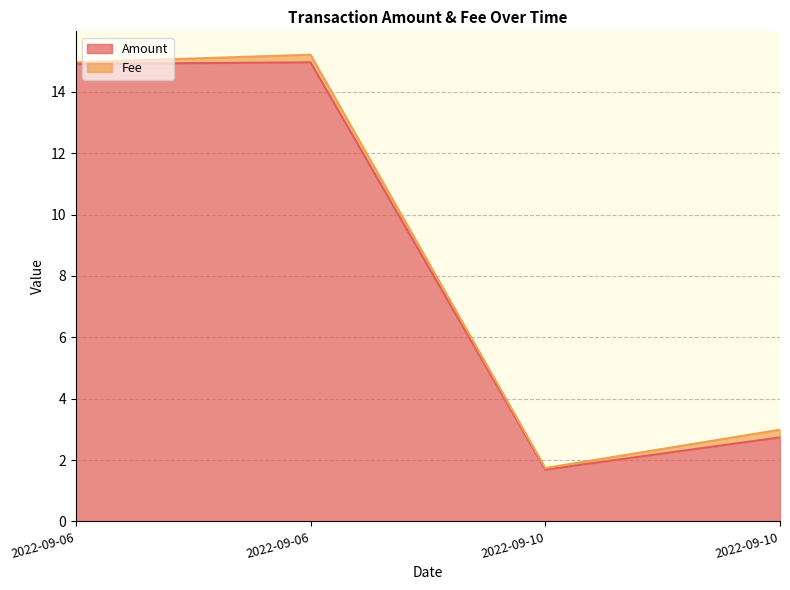

What is the minimum value shown in the chart?

1.7